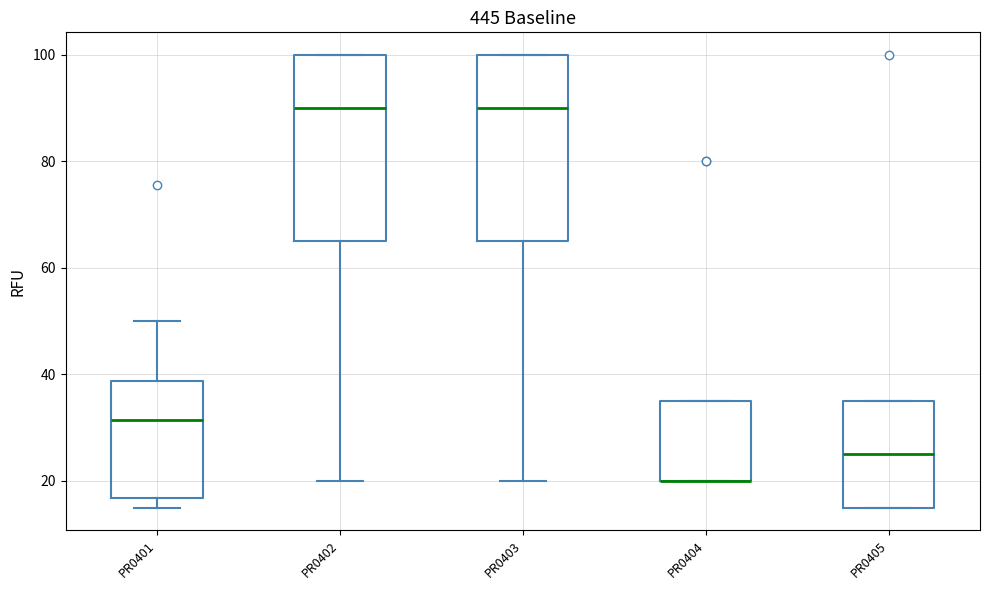

Where is the upper edge of the box for PR0404 on the y-axis? The values are not printed on the chart, so give them approximately, as read against the axis.

36